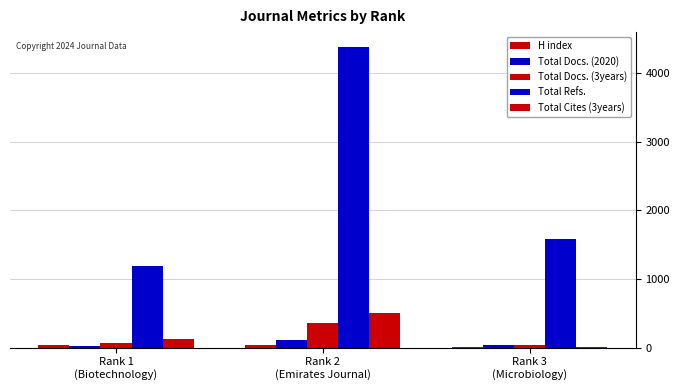

Does the chart contain stacked bars?

No